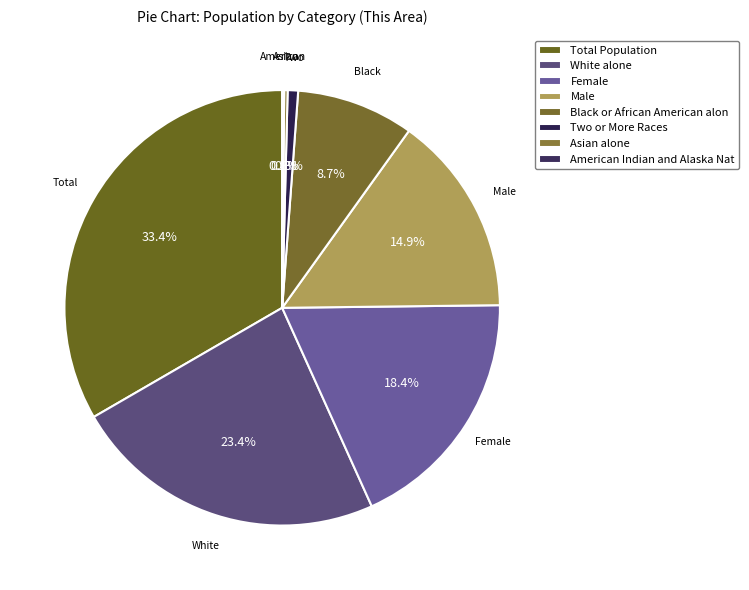

What is the largest slice in the pie chart?

Total Population